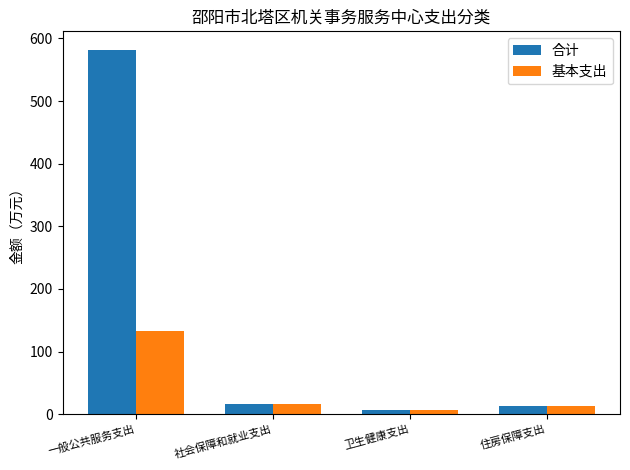

Does the chart contain stacked bars?

No